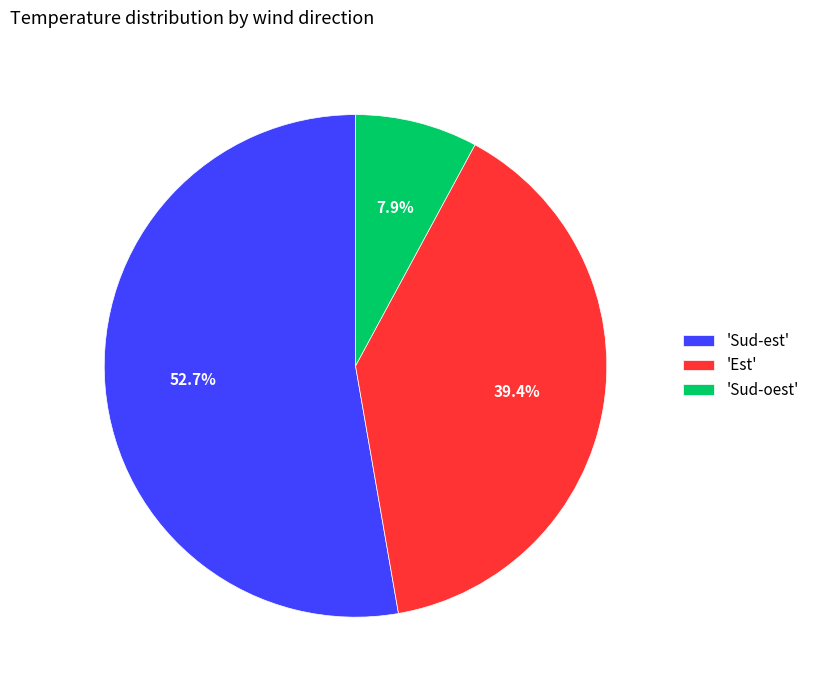

What is the ratio of the value at 'Sud-est' to the value at 'Est'?

1.3